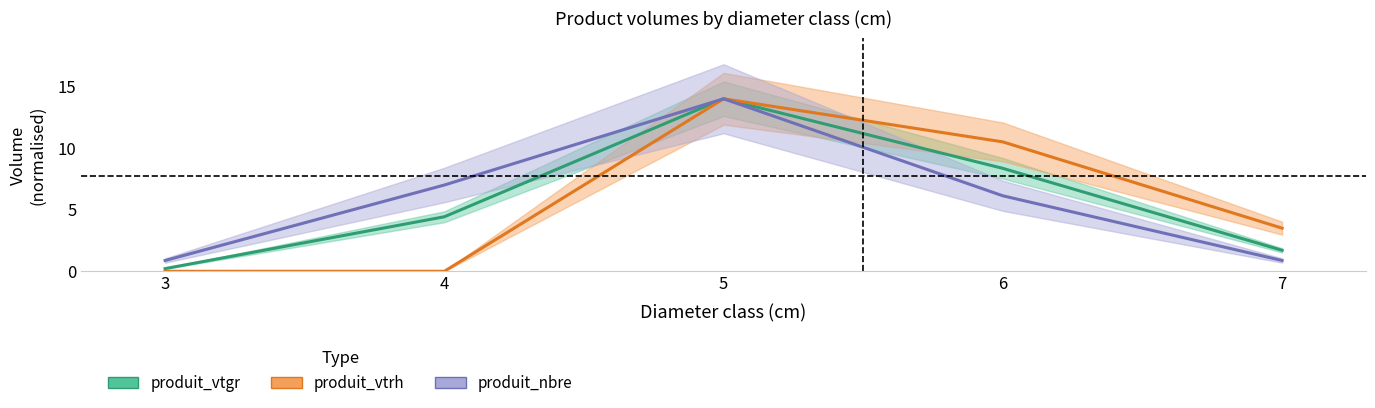

The produit_vtrh series shows 1.3 at 7. True or false?

False